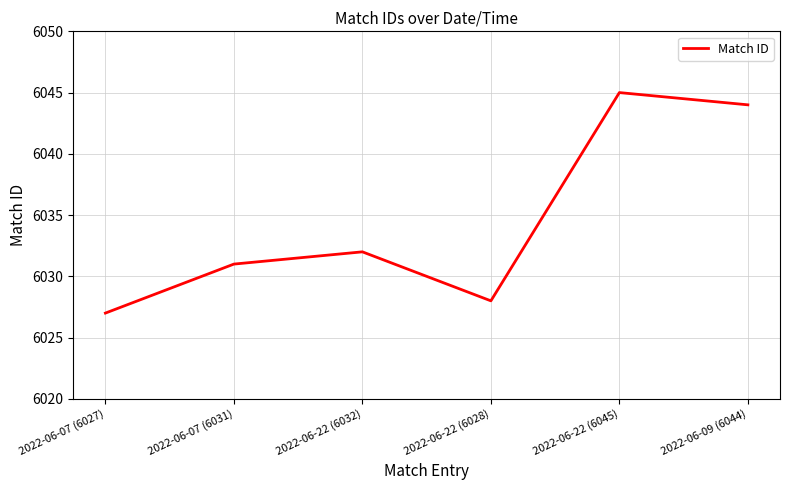

What is the approximate value at 2022-06-22 (6028), to the nearest 5?

6030